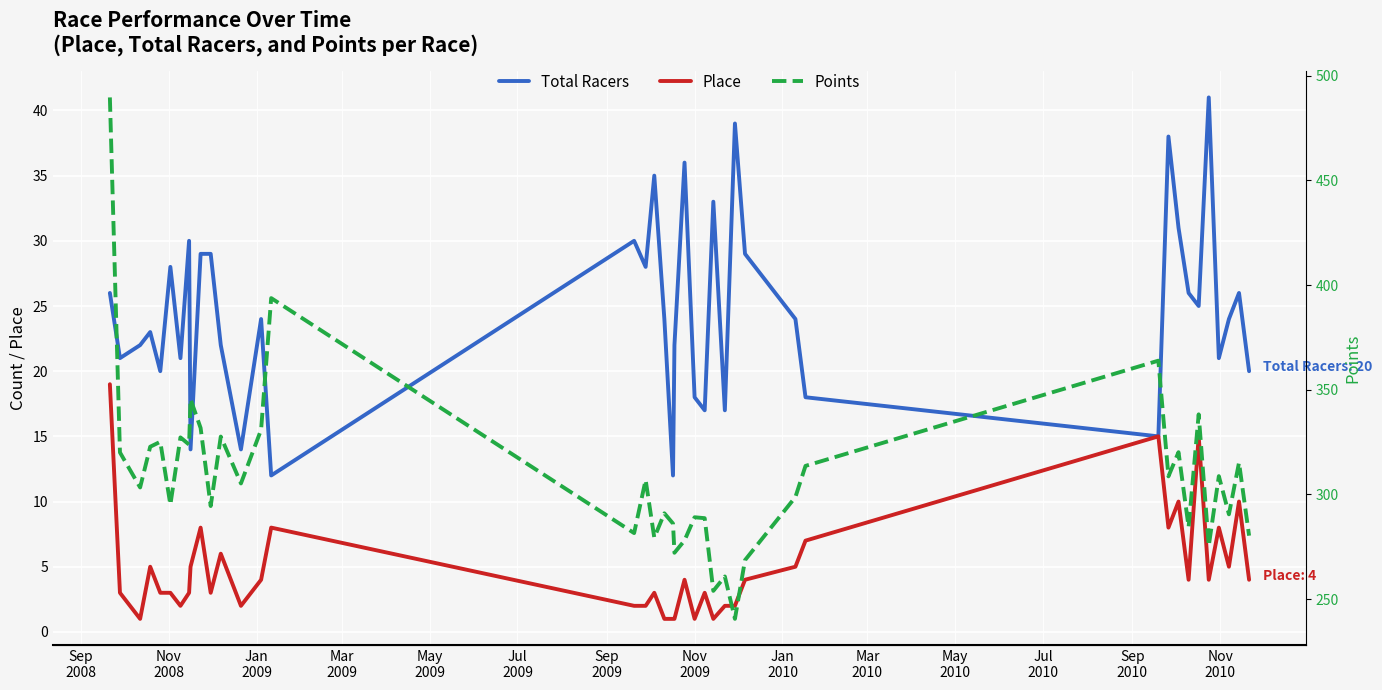

True or false: Place has a value of 3.7 at 31.

False